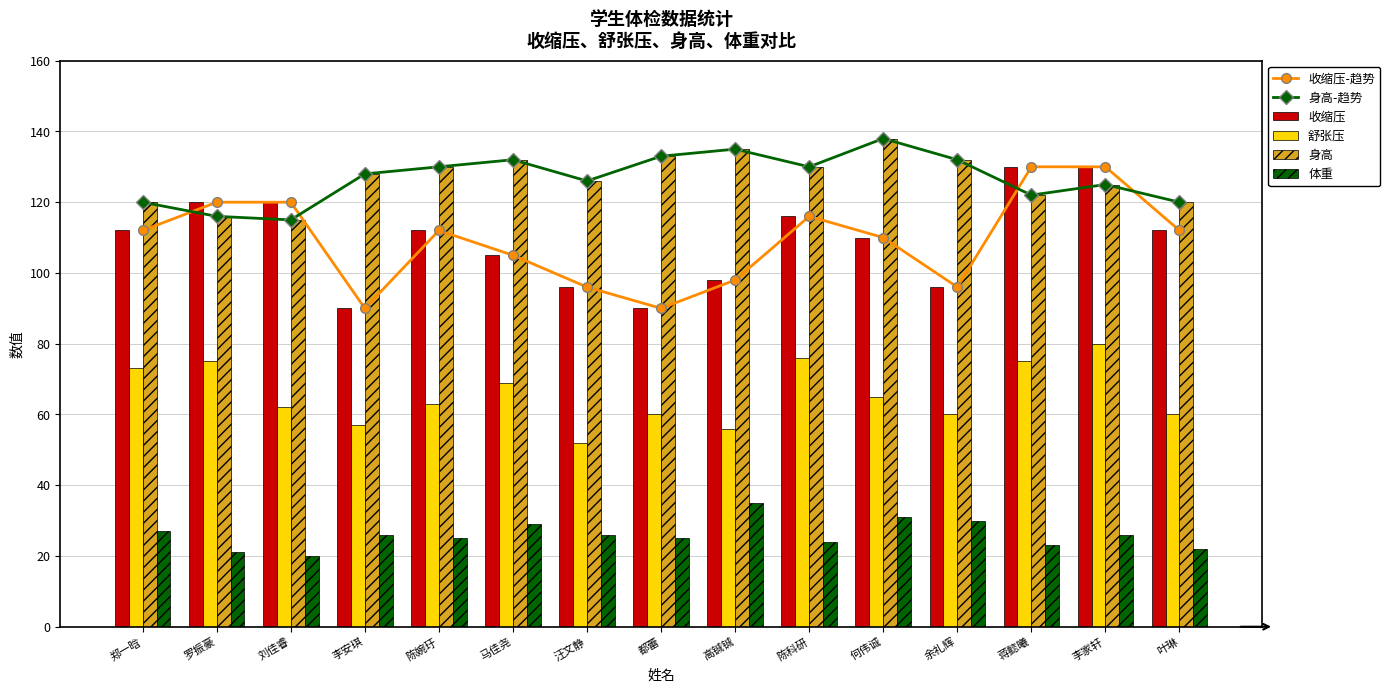

The 舒张压 series shows 27 at 余礼辉. True or false?

False